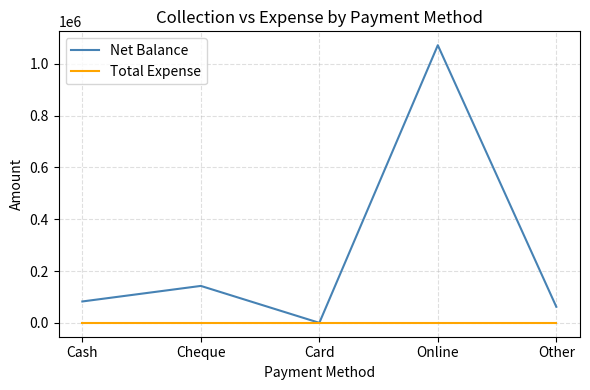

How many lines are shown in the chart?

2